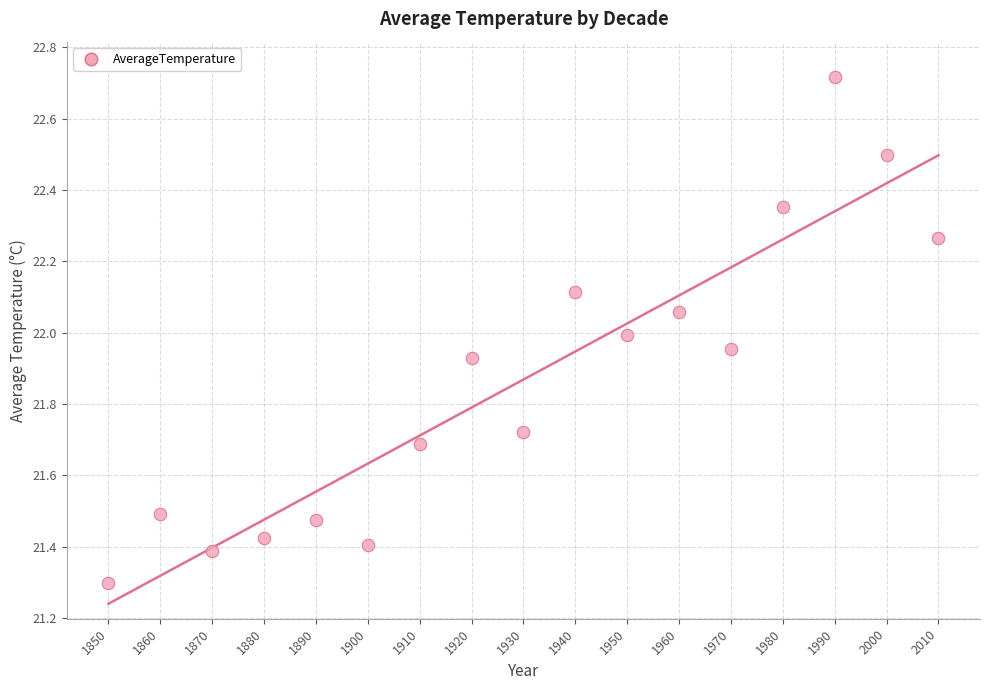

What is the range of X values (max minus min)?

160.0